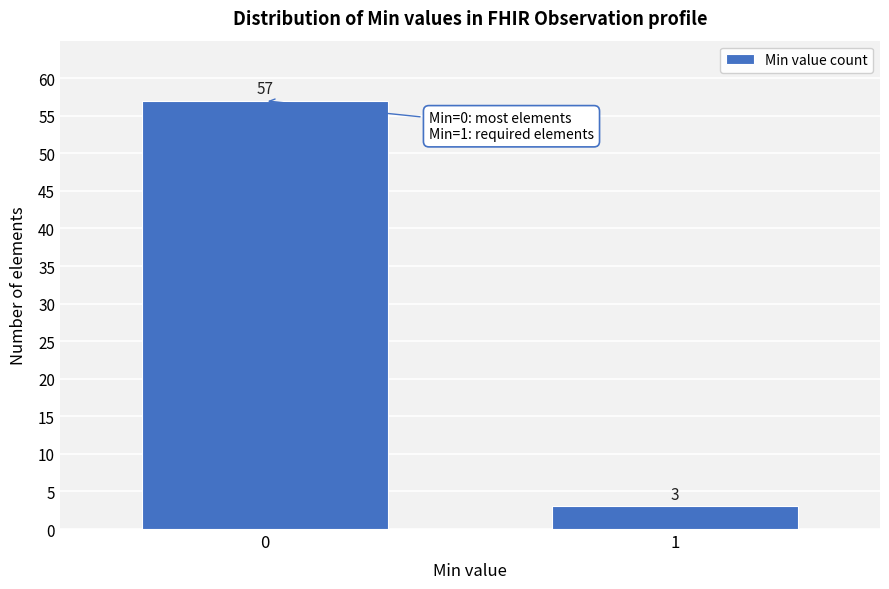

Reading left to right, what are all the values shown in this chart?

0=57	1=3